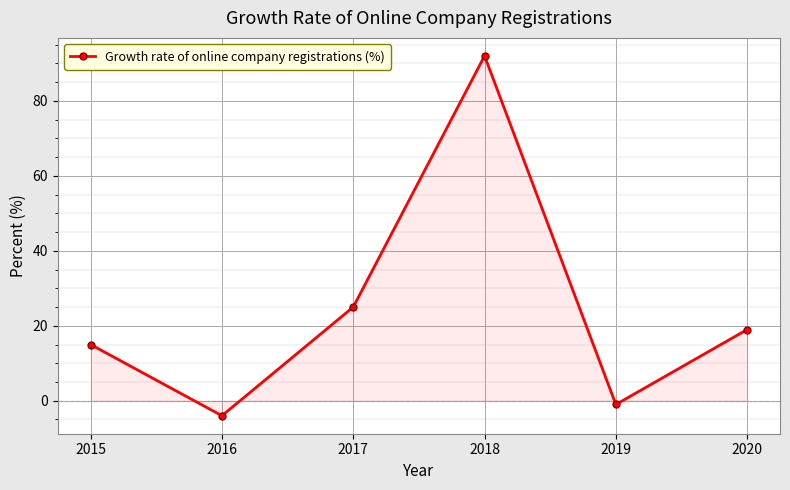

How many lines are shown in the chart?

1